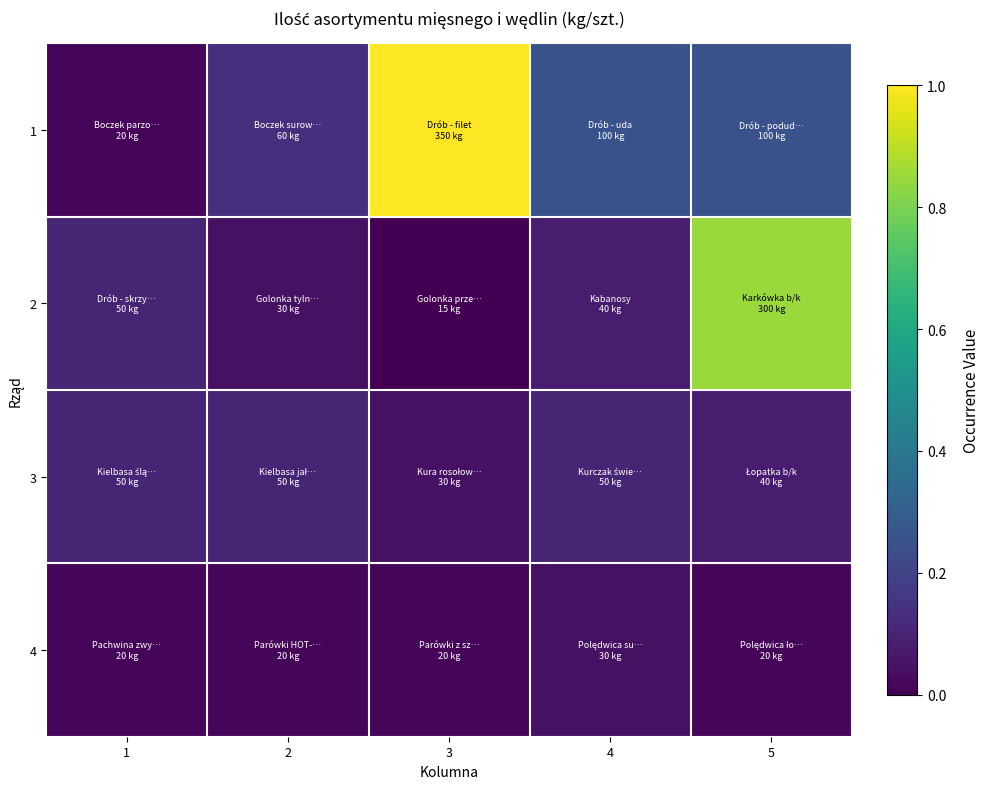

Reading right to left, transcribe all the data shown in this chart.

1: 5=0.3	4=0.3	3=1.0	2=0.1	1=0.0
2: 5=0.9	4=0.1	3=0.0	2=0.0	1=0.1
3: 5=0.1	4=0.1	3=0.0	2=0.1	1=0.1
4: 5=0.0	4=0.0	3=0.0	2=0.0	1=0.0